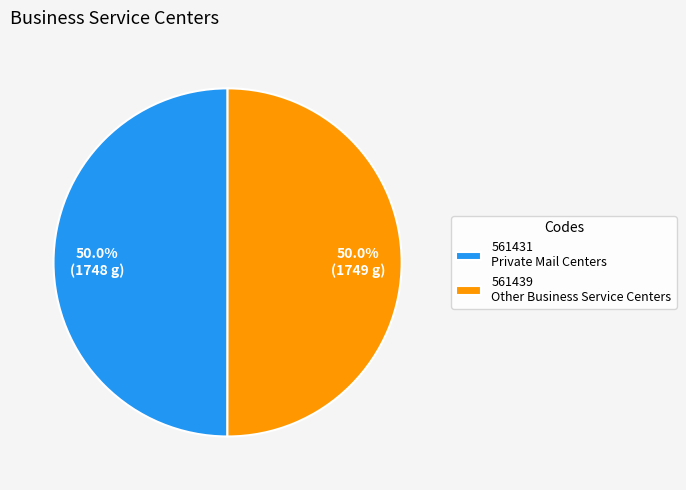

Approximately how many times larger is the value at 561439 Other Business Service Centers compared to 561431 Private Mail Centers?

1.0